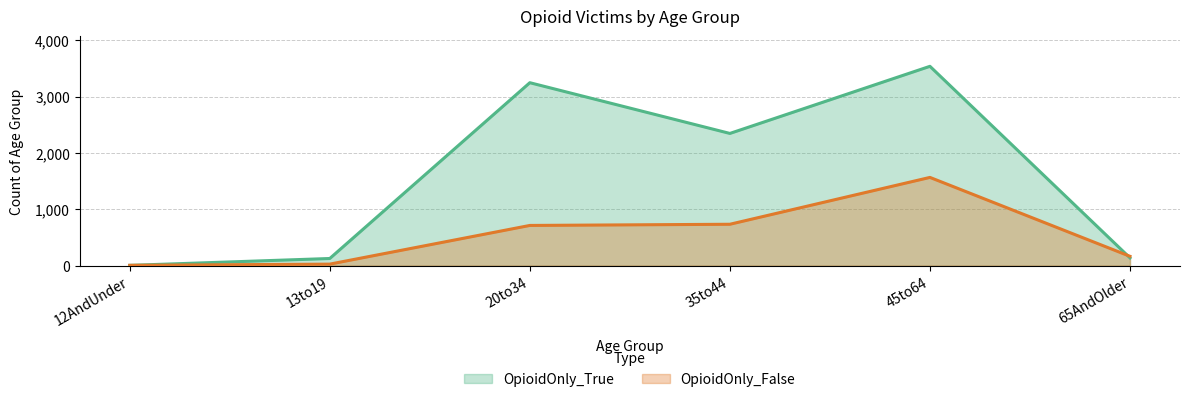

Which series has the widest spread of values?

OpioidOnly_True